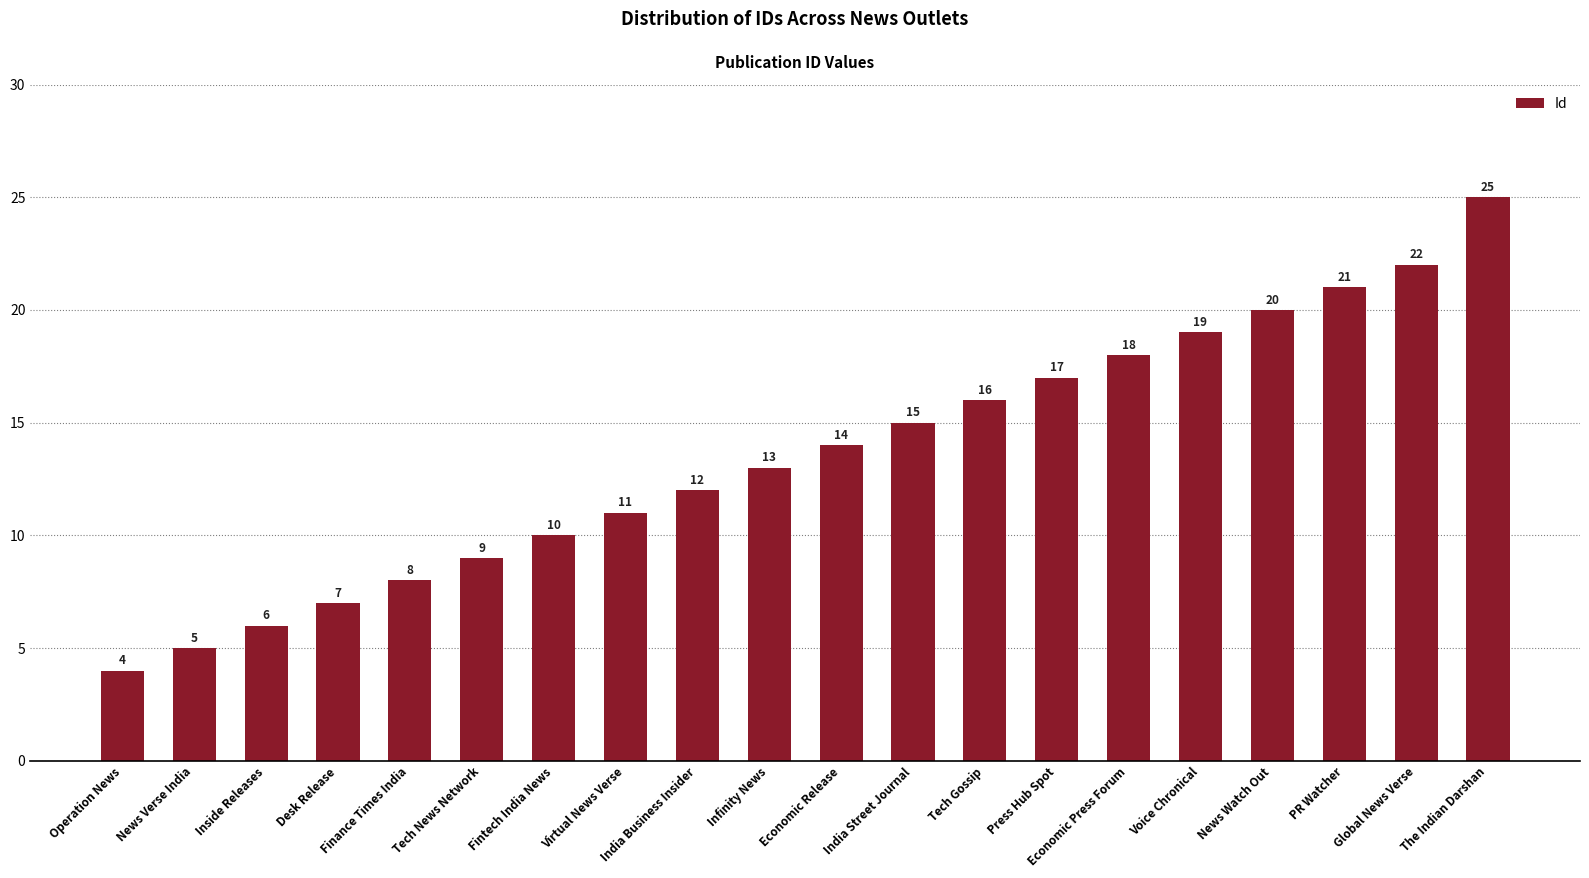

Rank the categories by value from highest to lowest.

The Indian Darshan, Global News Verse, PR Watcher, News Watch Out, Voice Chronical, Economic Press Forum, Press Hub Spot, Tech Gossip, India Street Journal, Economic Release, Infinity News, India Business Insider, Virtual News Verse, Fintech India News, Tech News Network, Finance Times India, Desk Release, Inside Releases, News Verse India, Operation News